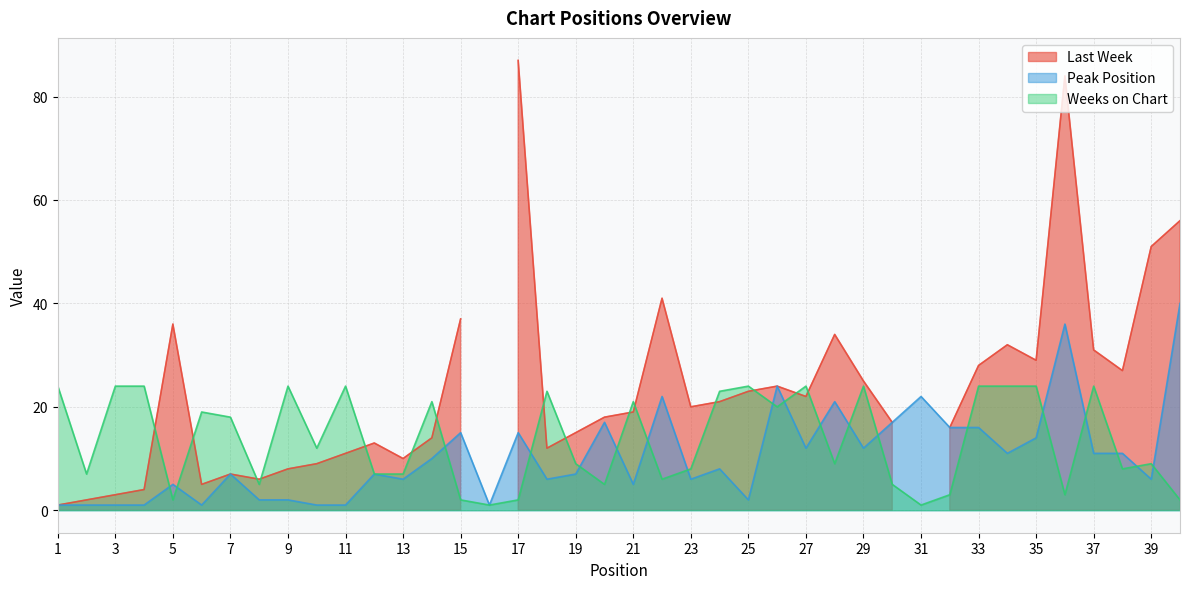

True or false: Weeks on Chart has a value of 24 at 9.

True